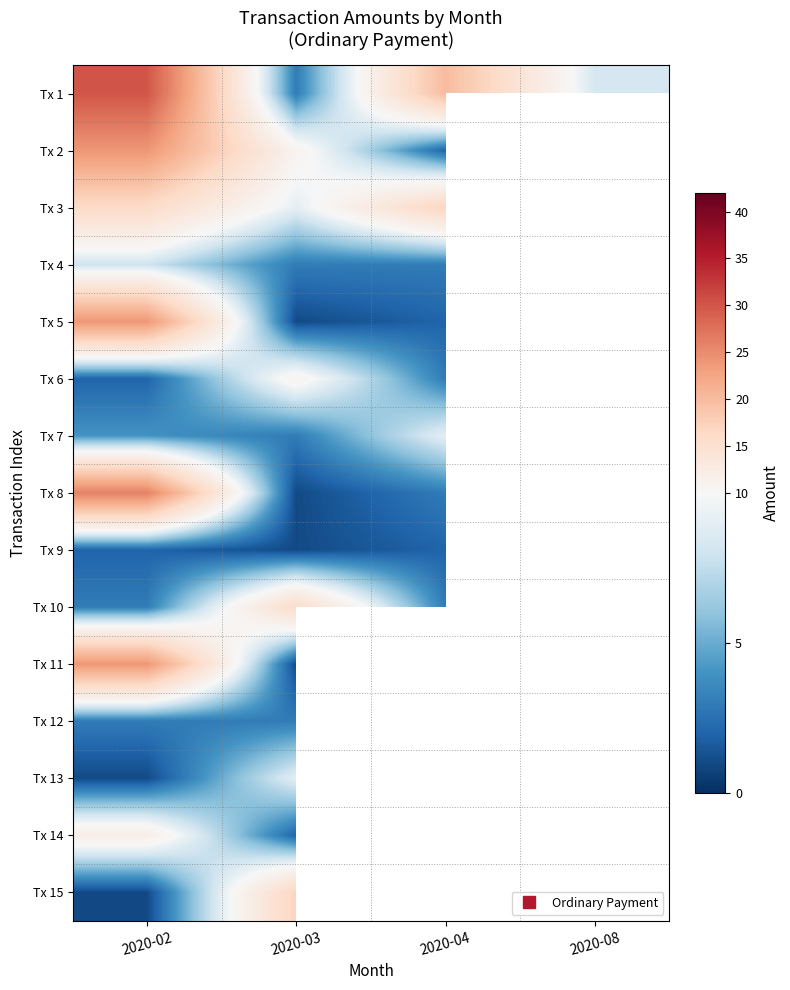

What is the approximate value of Tx 10 at 2020-02?

3.0